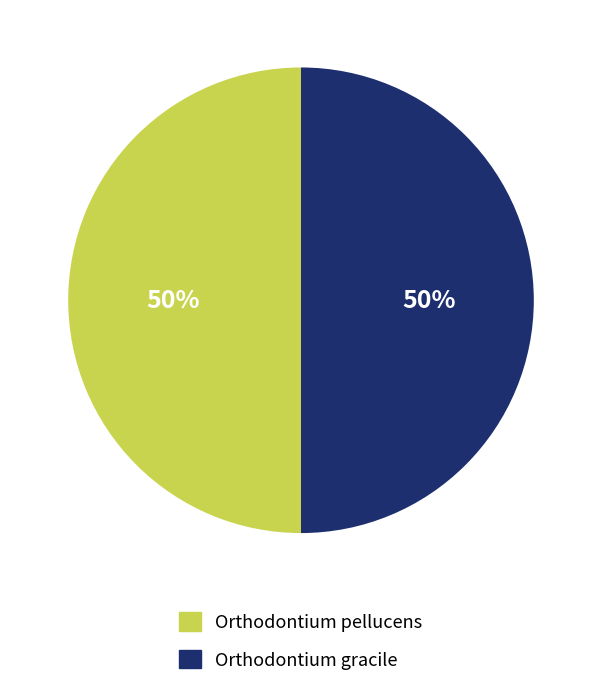

Is it true that Orthodontium gracile is 56% of the pie?

False